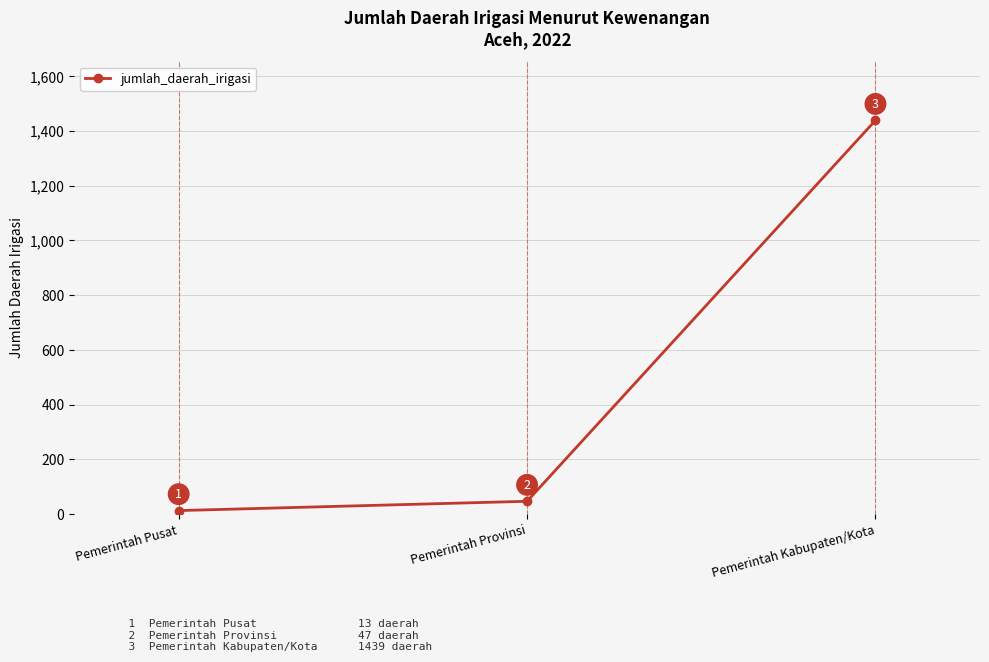

Which has a higher value, Pemerintah Provinsi or Pemerintah Pusat?

Pemerintah Provinsi